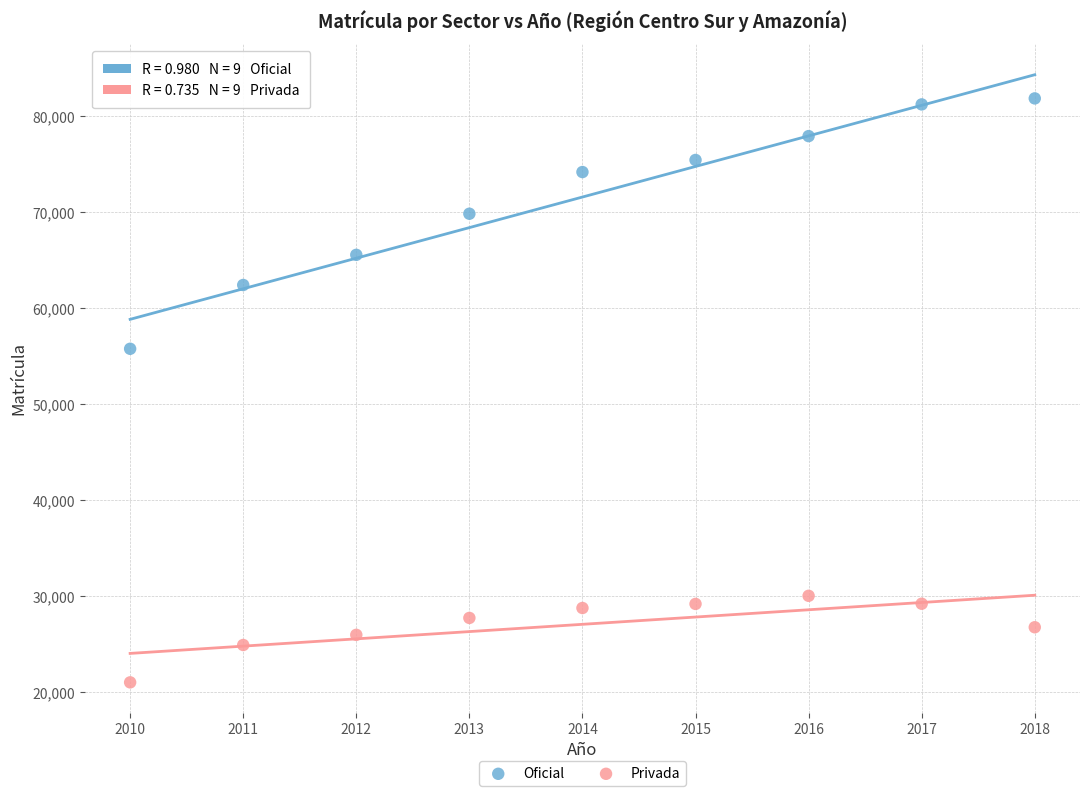

Which series contains the lowest Y value?

Privada